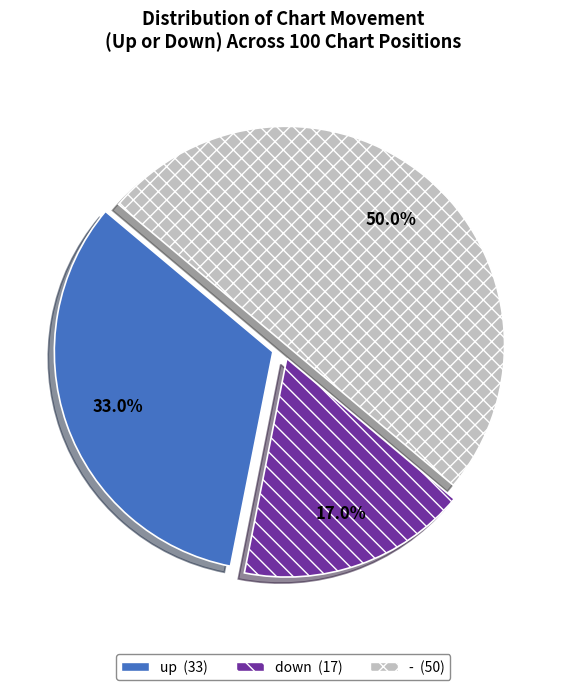

To the nearest percent, what is the average slice percentage?

33%